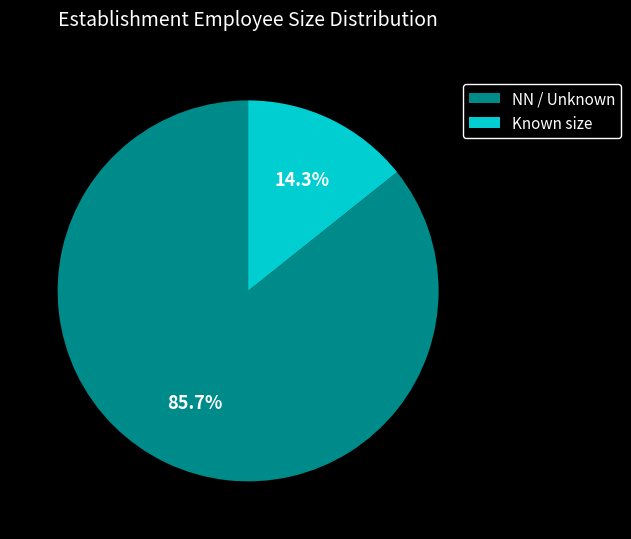

What is the majority slice?

NN / Unknown